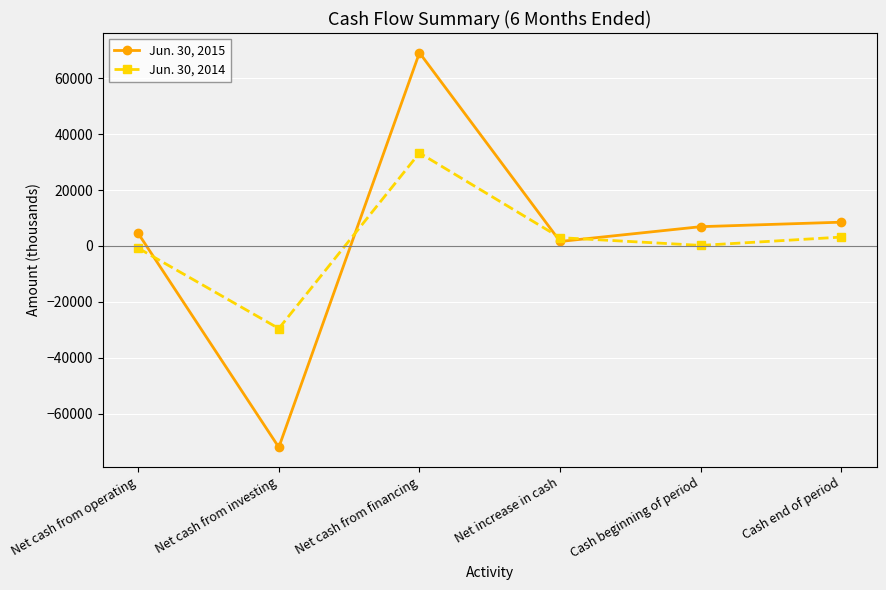

What is the minimum value for Jun. 30, 2015?

-72083